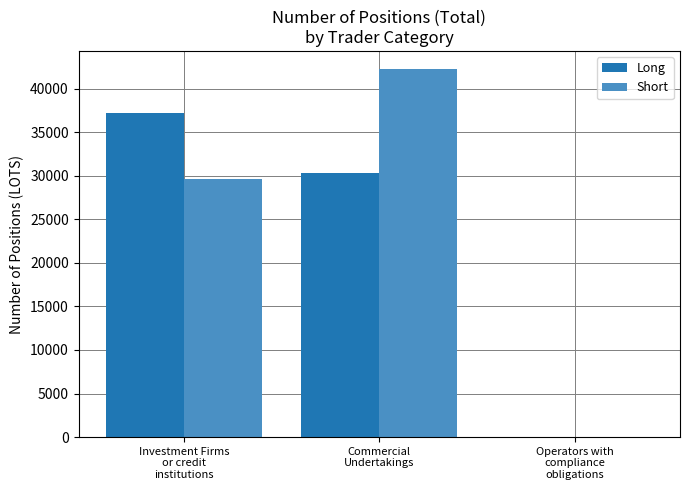

Reading left to right, what are all the values shown in this chart?

Long: Investment Firms
or credit
institutions=37149.2	Commercial
Undertakings=30336.2	Operators with
compliance
obligations=0.0
Short: Investment Firms
or credit
institutions=29602.1	Commercial
Undertakings=42212.1	Operators with
compliance
obligations=0.0